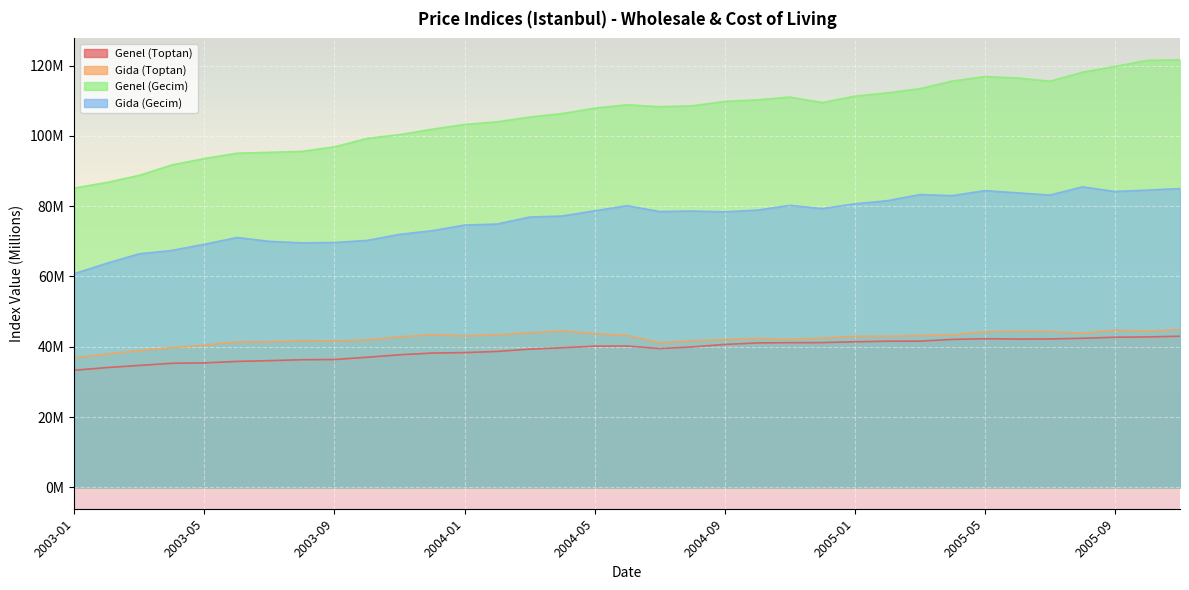

Reading left to right, list all the values displayed in this chart.

Genel (Toptan): 33.3	34.1	34.7	35.3	35.4	35.8	36.1	36.3	36.4	37.0	37.7	38.2	38.3	38.7	39.3	39.7	40.2	40.2	39.5	40.0	40.7	41.1	41.2	41.2	41.4	41.6	41.6	42.1	42.3	42.2	42.2	42.4	42.7	42.8	43.0
Gida (Toptan): 36.8	37.9	38.9	39.8	40.4	41.4	41.4	41.7	41.6	41.9	42.8	43.4	43.1	43.4	44.0	44.5	43.7	43.2	41.1	41.7	42.0	42.4	42.1	42.5	43.0	43.0	43.2	43.4	44.3	44.4	44.3	43.9	44.8	44.4	44.9
Genel (Gecim): 85.1	86.8	88.8	91.7	93.6	95.1	95.3	95.6	96.9	99.3	100.3	101.9	103.2	104.0	105.4	106.3	107.9	108.8	108.3	108.6	109.8	110.2	111.0	109.5	111.3	112.2	113.4	115.6	116.9	116.5	115.6	118.1	119.8	121.5	121.6
Gida (Gecim): 60.8	63.8	66.5	67.4	69.2	71.1	70.0	69.6	69.7	70.3	72.0	73.0	74.6	74.9	76.9	77.2	78.7	80.1	78.5	78.6	78.4	78.9	80.2	79.3	80.7	81.6	83.3	83.0	84.4	83.8	83.2	85.5	84.2	84.6	85.0